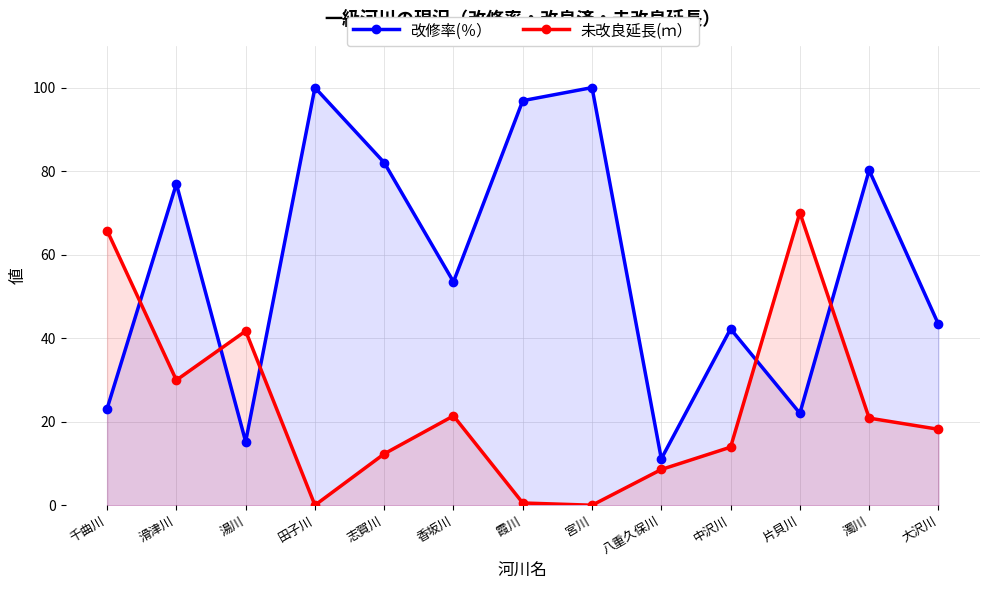

What is the highest value of the 未改良延長(ｍ） series?

70.1